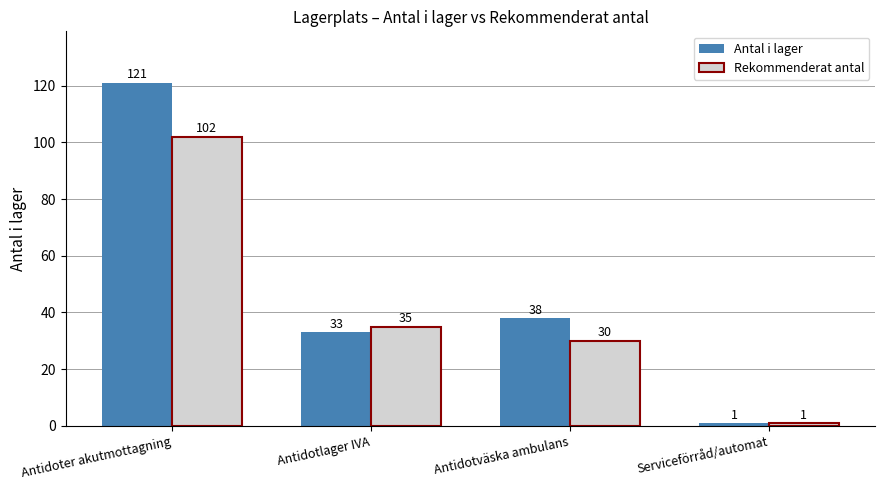

How many values in the Rekommenderat antal series are below 35?

2